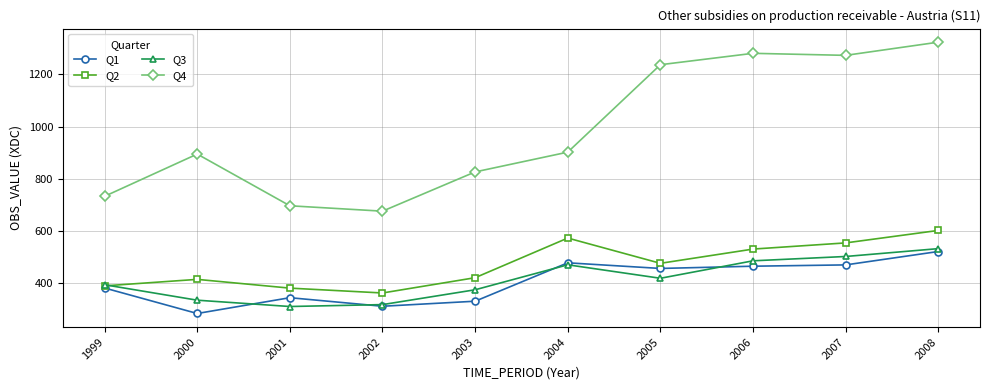

How many times do Q1 and Q3 cross each other?

4